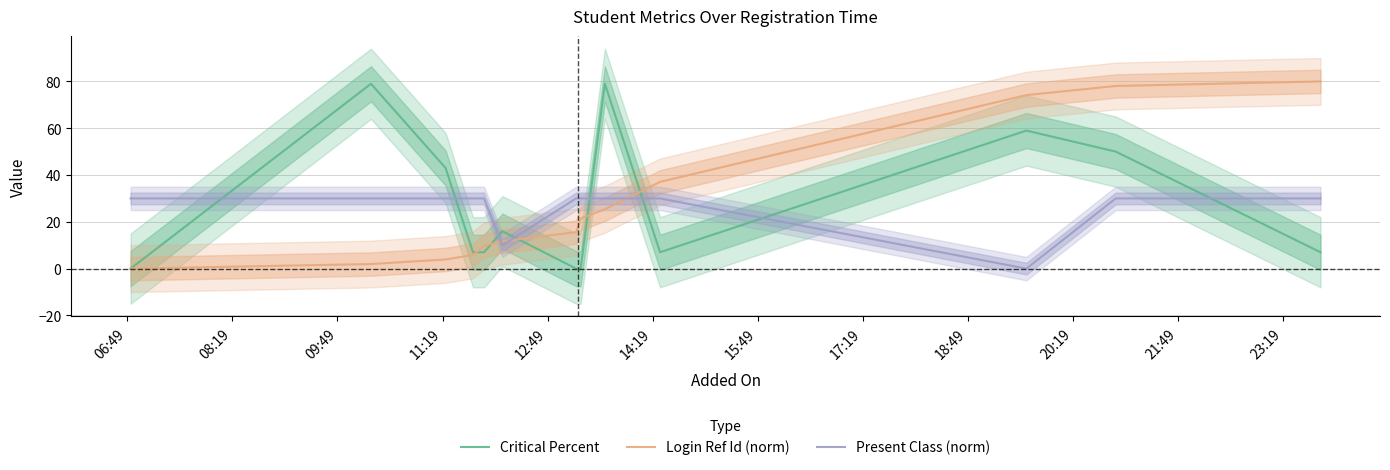

Is this an area chart (filled region under the line)?

No